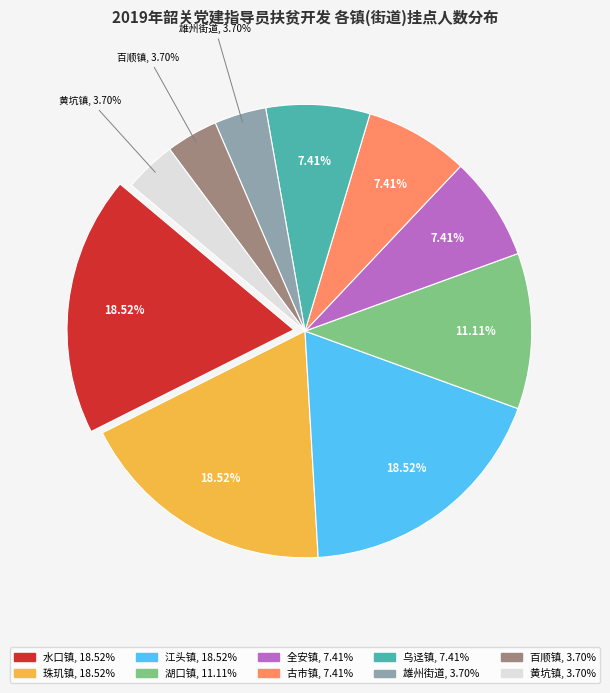

Is it true that 水口镇 is 19% of the pie?

True